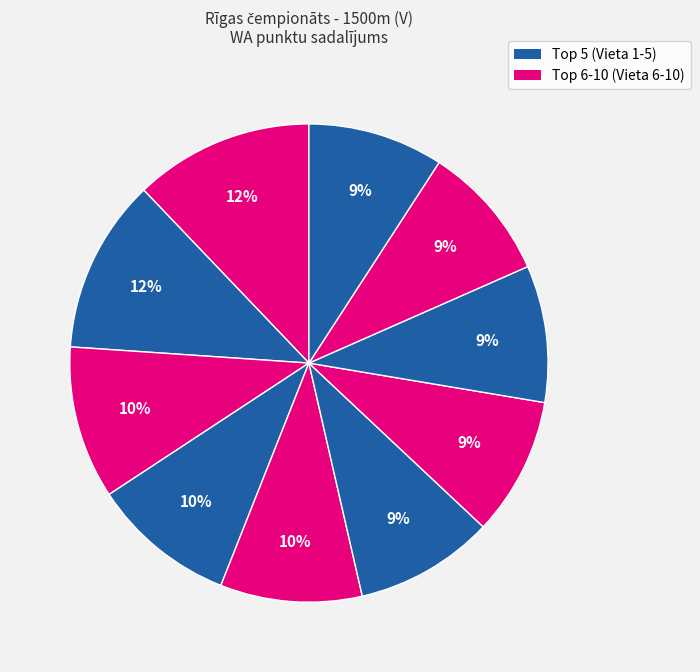

To the nearest percent, what is the average slice percentage?

10%